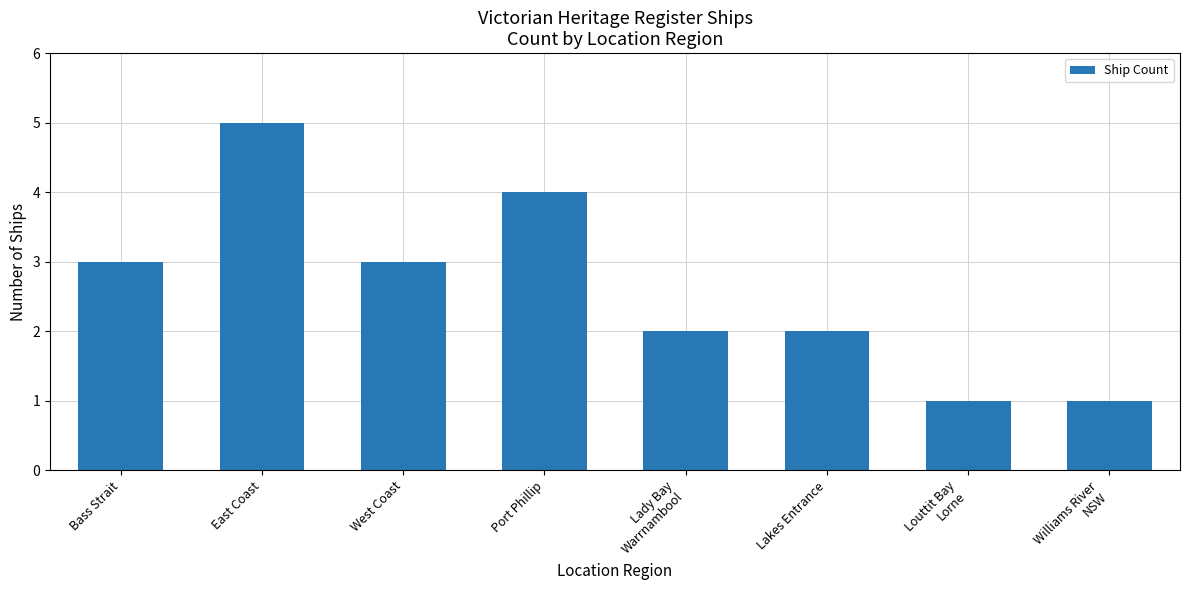

What is the greatest value displayed?

5